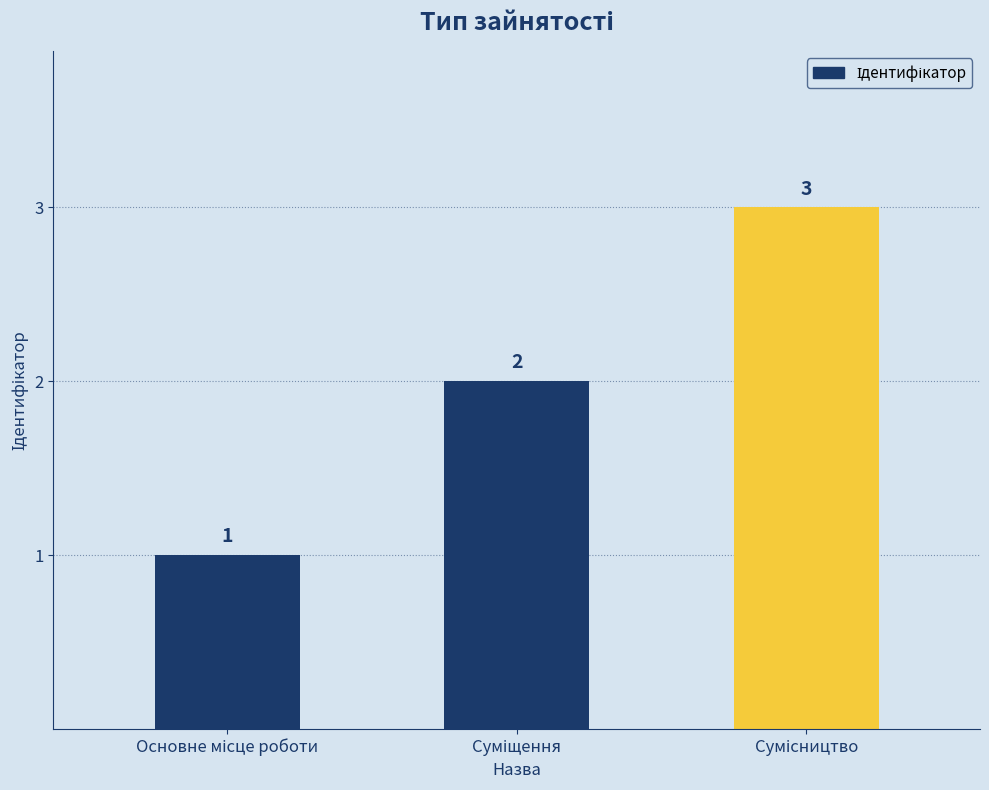

What is the greatest value displayed?

3